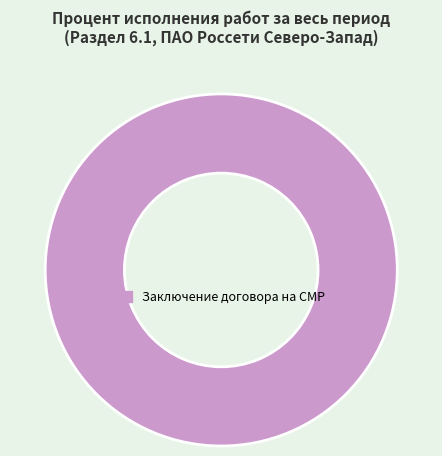

Rank the categories by value from lowest to highest.

Заключение договора на СМР